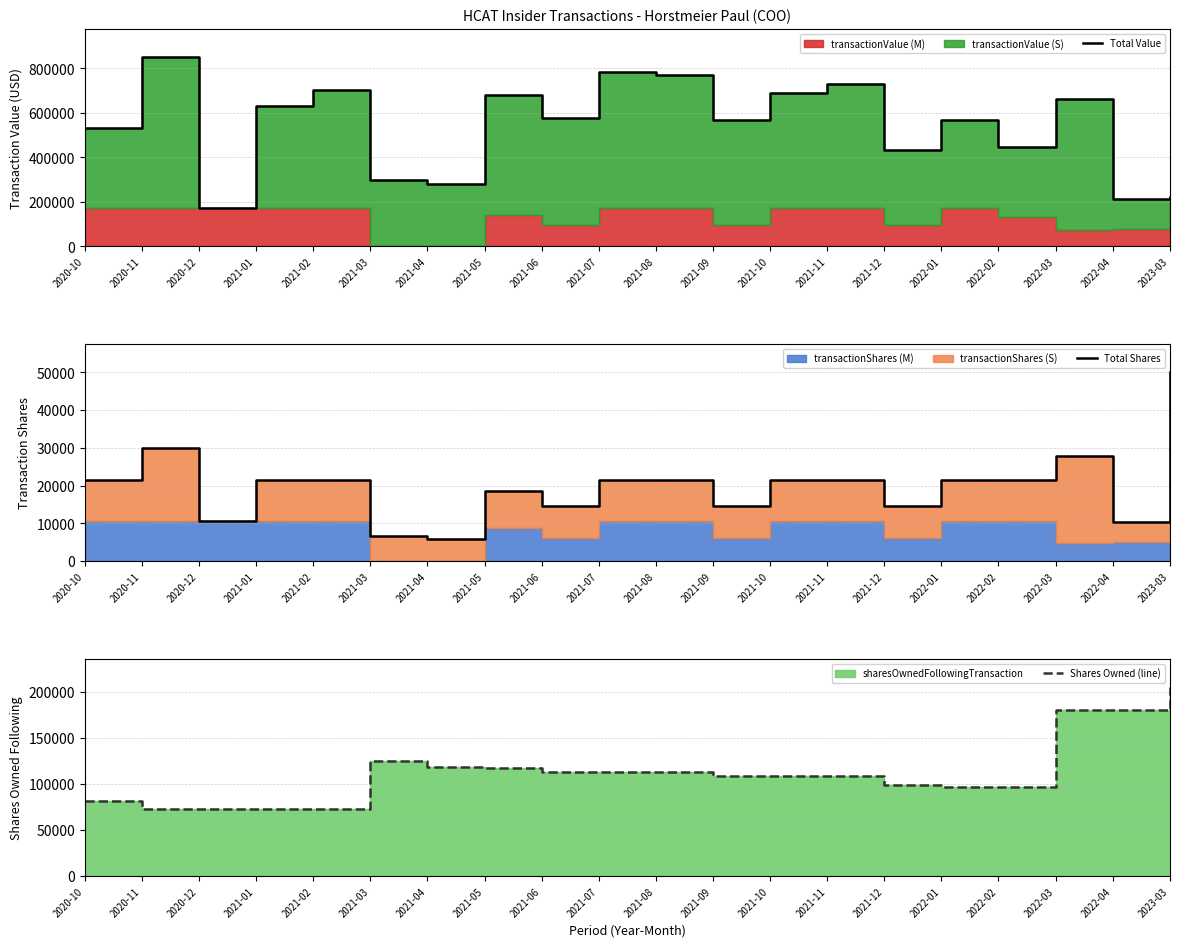

At 2020-12, list the series in order from smallest to largest.

Total Shares, Shares Owned (line), Total Value